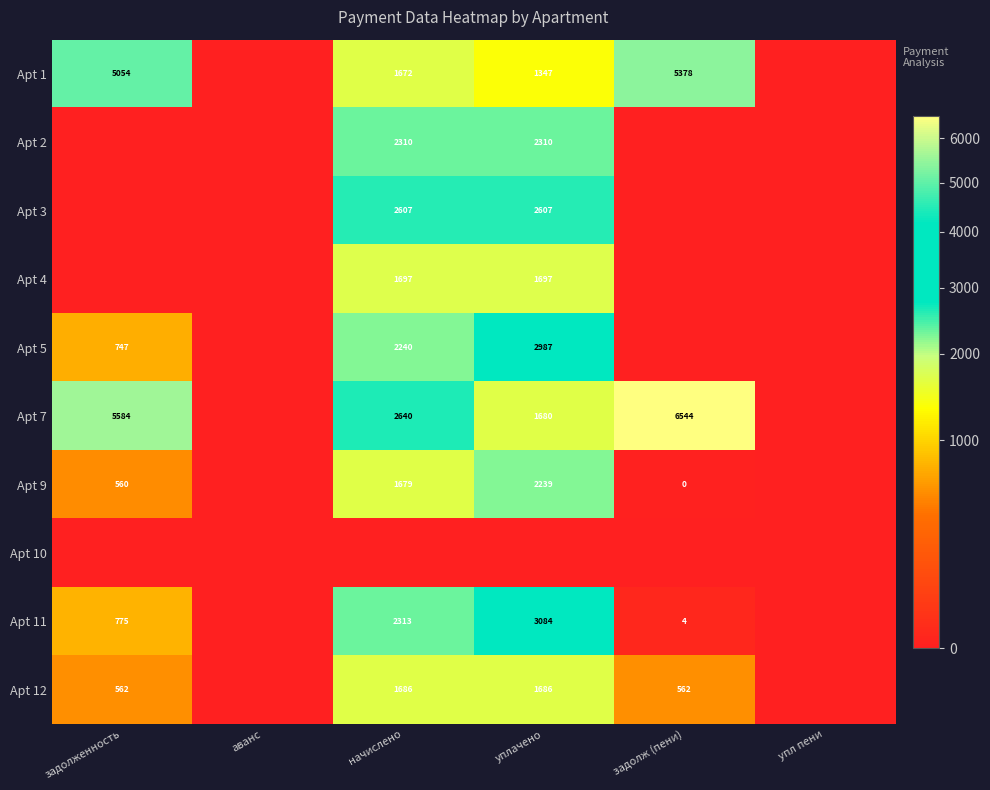

What is the sum of the Apt 5 values at уплачено and задолженность?

3734